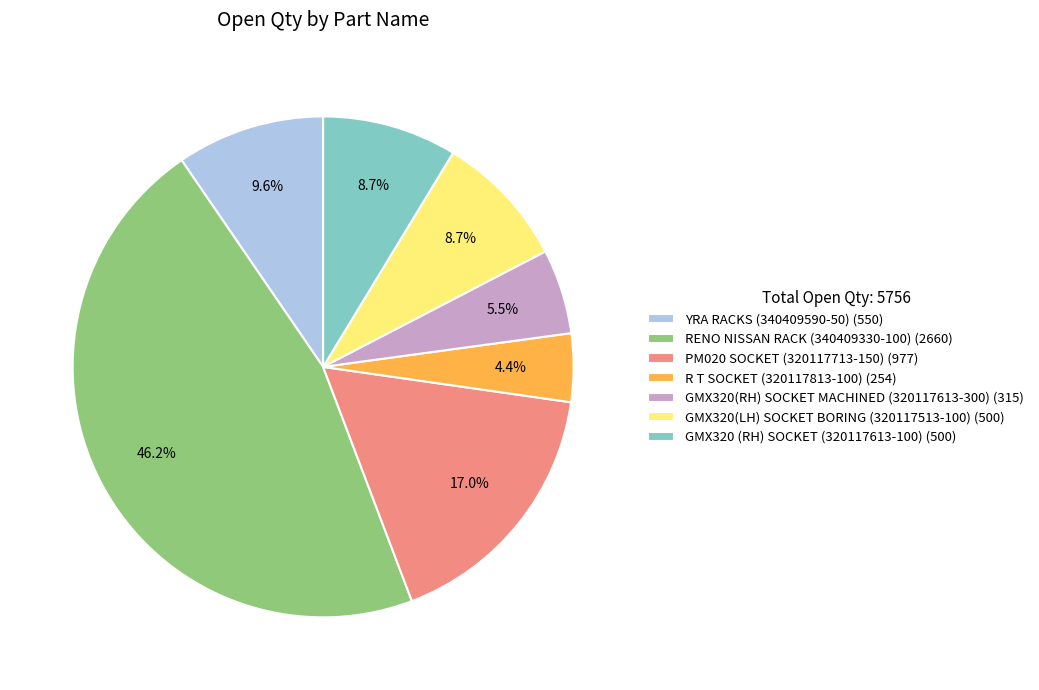

Count the number of slices in the pie.

7